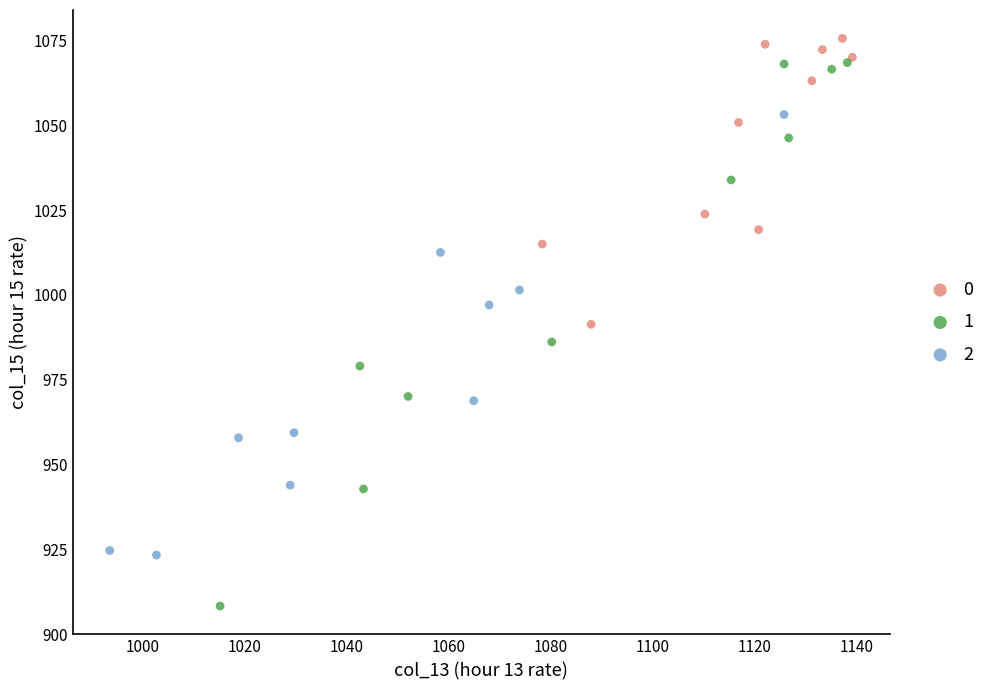

What are all the series names shown in the legend?

0, 1, 2